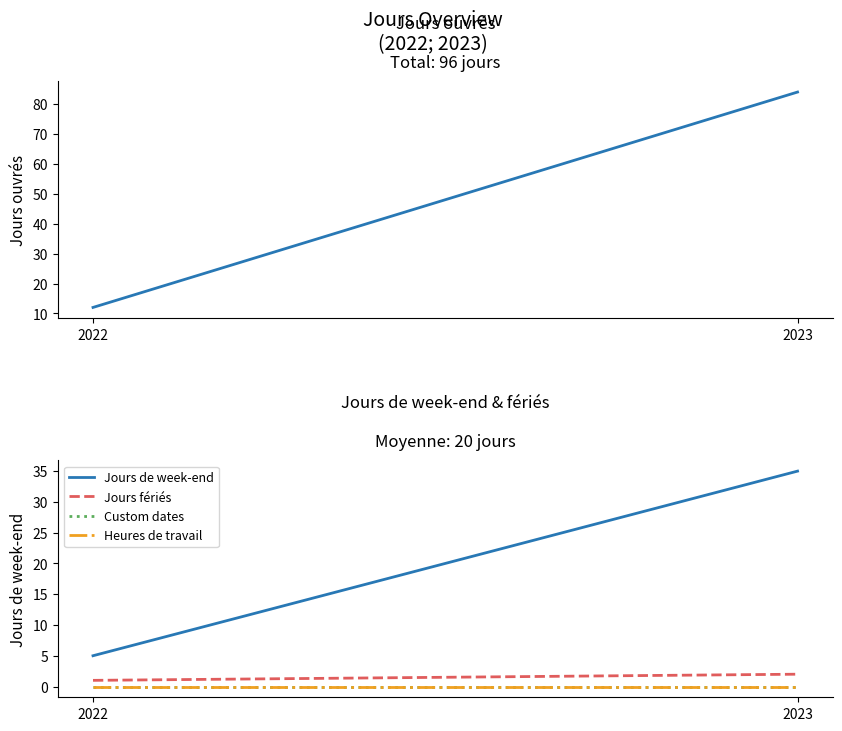

Is it true that Heures de travail equals 0 at 2023?

True